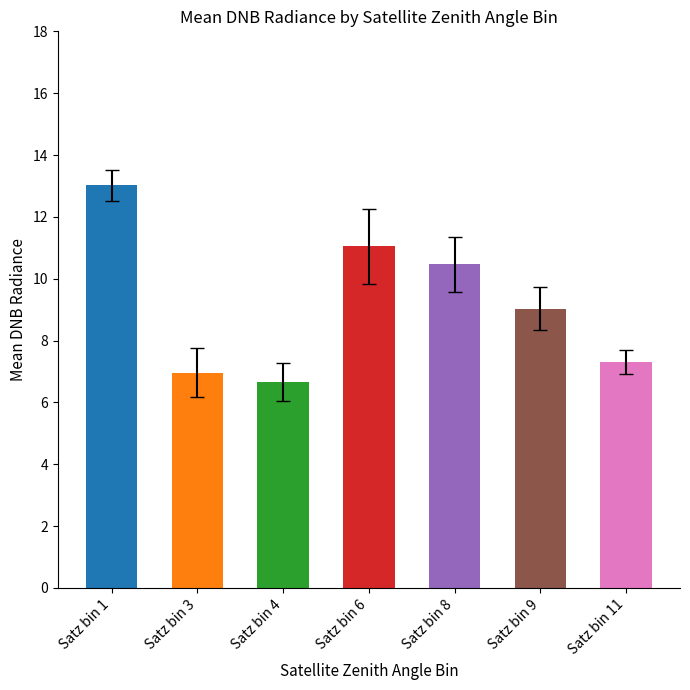

What is the sum of the values at Satz bin 6 and Satz bin 9?

20.1